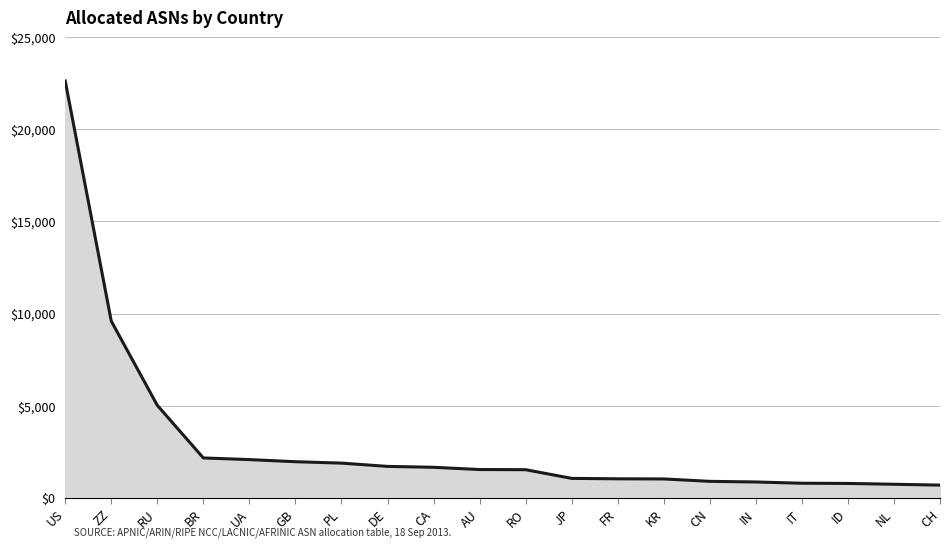

What is the approximate value at ZZ?

9588